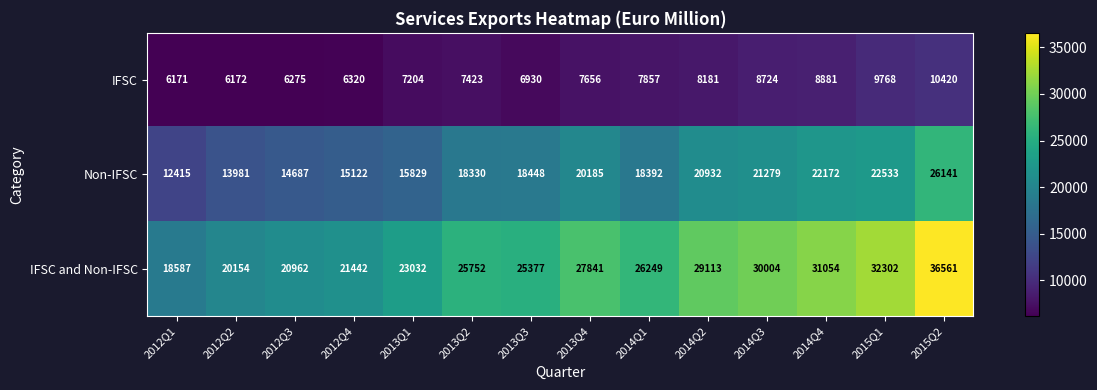

What is the difference between the maximum and minimum values in the IFSC and Non-IFSC series?

17974